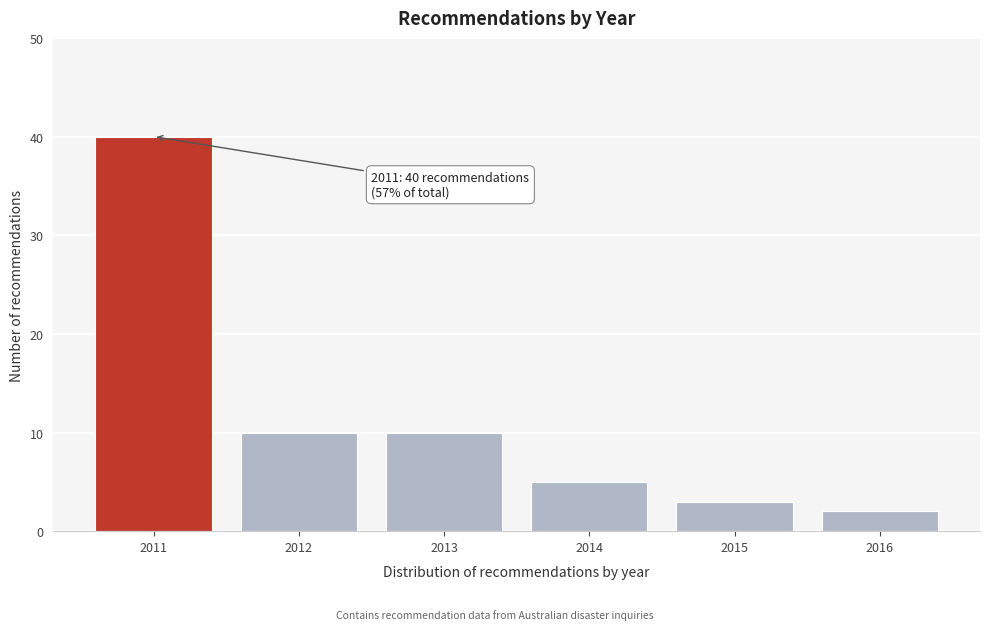

Reading left to right, what are all the values shown in this chart?

2011=40	2012=10	2013=10	2014=5	2015=3	2016=2